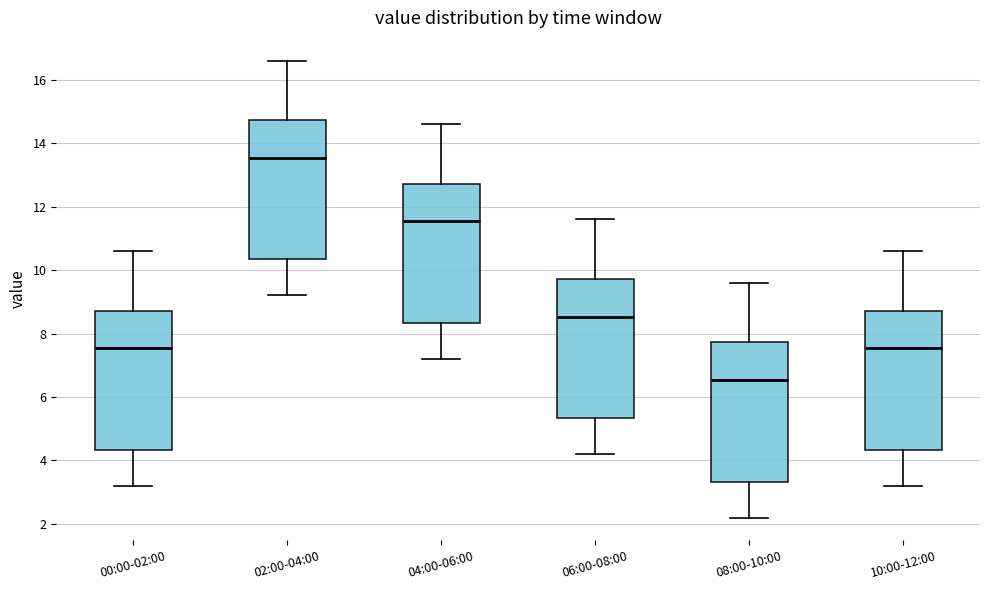

Which box's median line is the lowest?

08:00-10:00